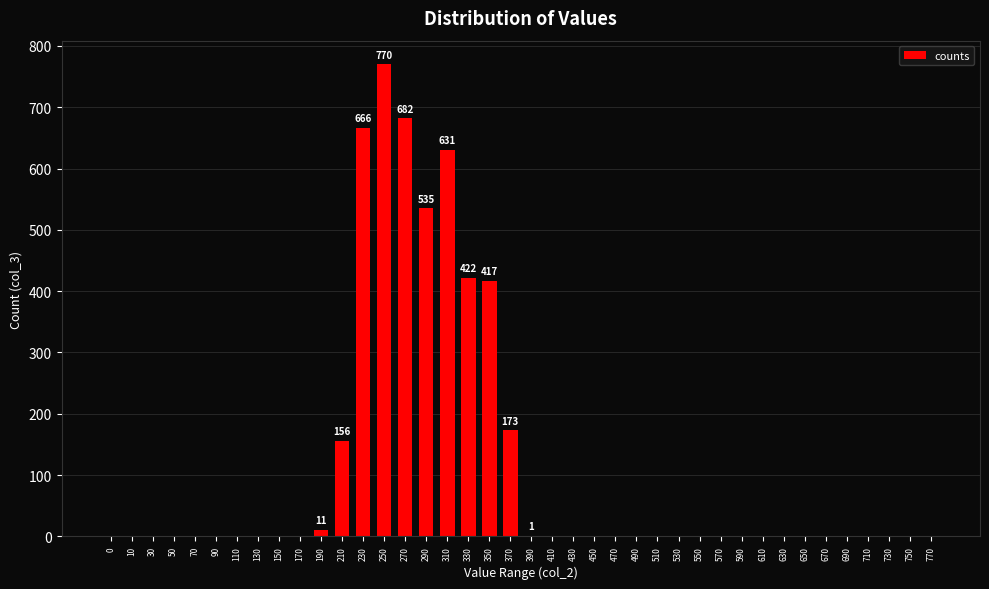

What is the sum of all values?

4464